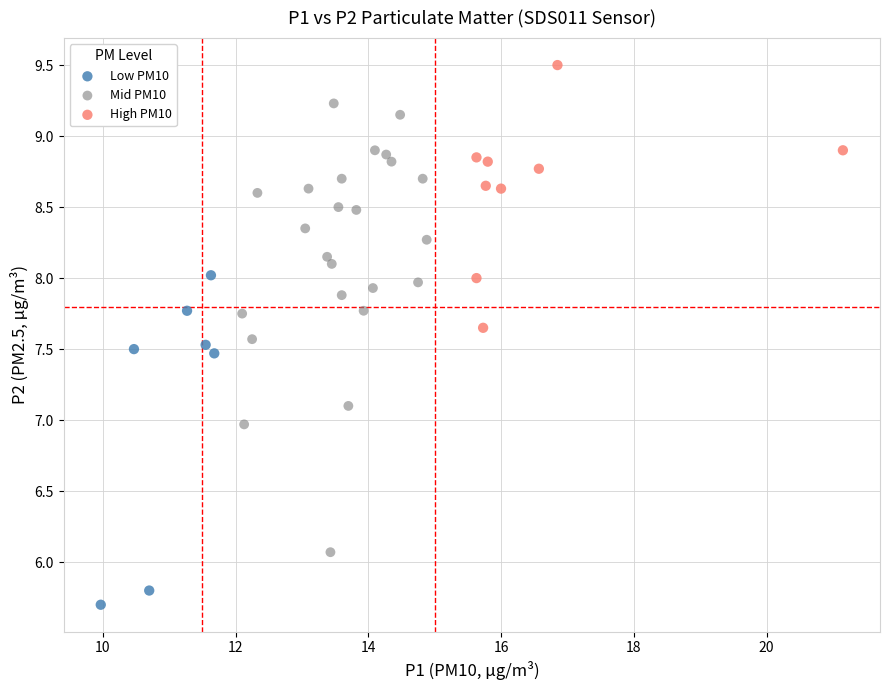

Which series has the largest Y range (max minus min)?

Mid PM10